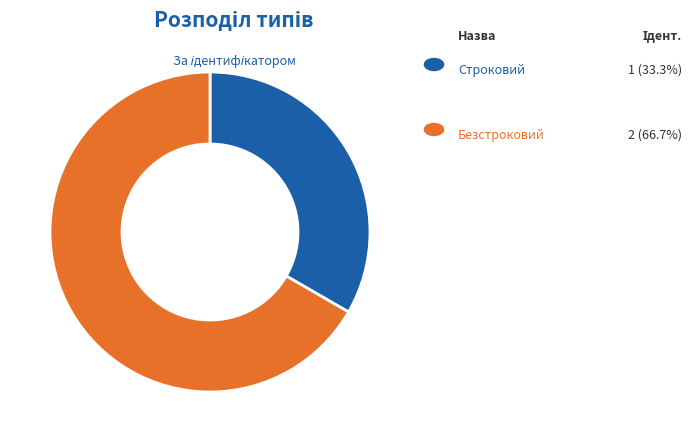

Is there any slice that represents more than half of the pie?

Yes